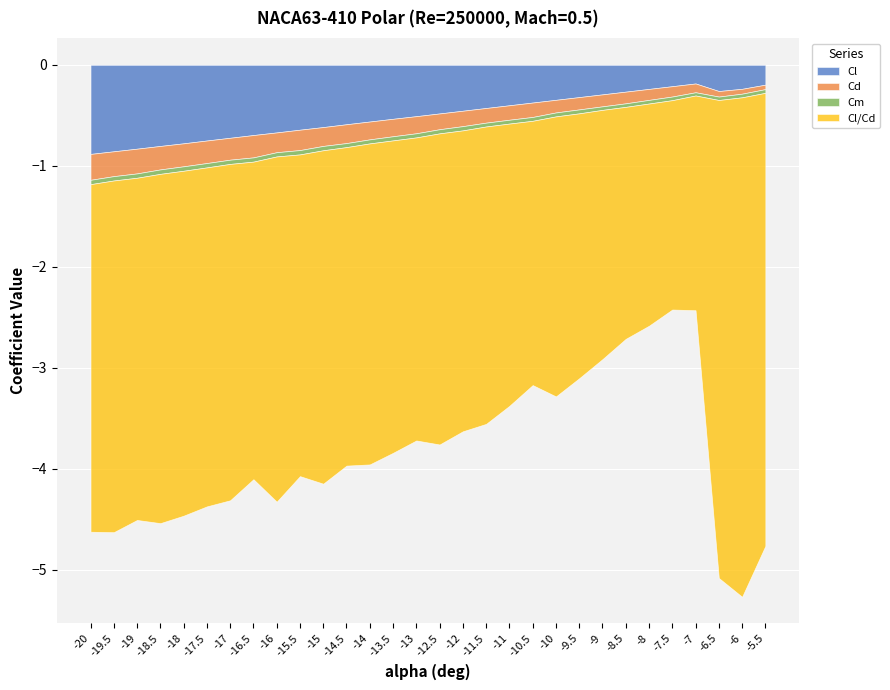

The value of Cm at -8 is -0.0. True or false?

True